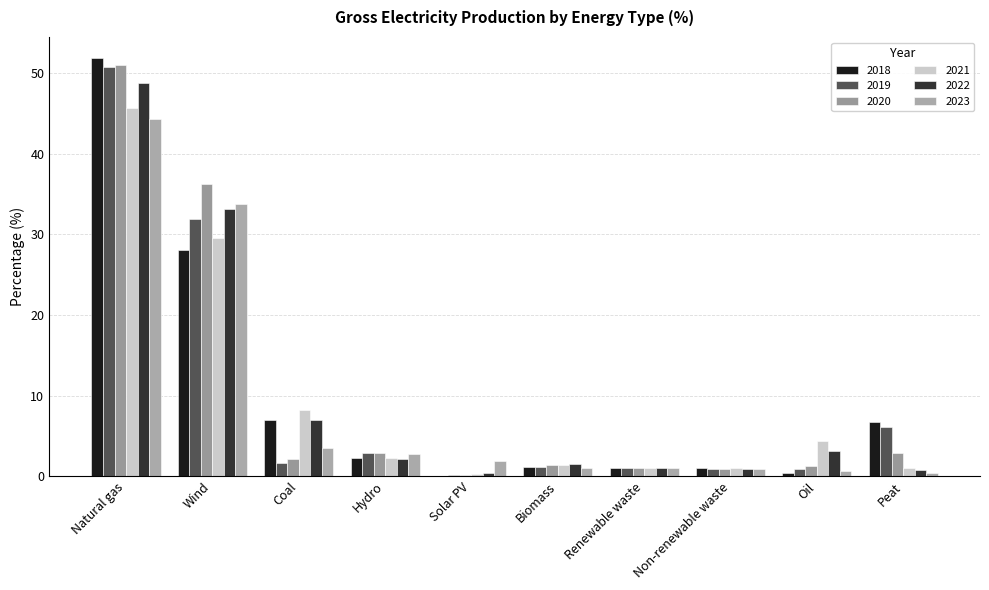

Count the number of data series in this chart.

6